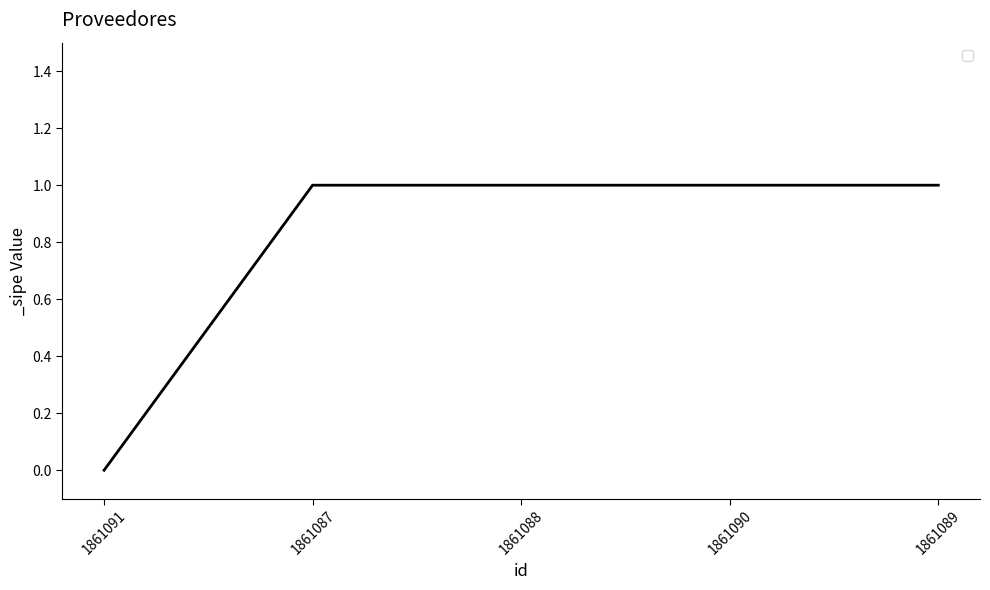

What value does the data have at 1861090?

1